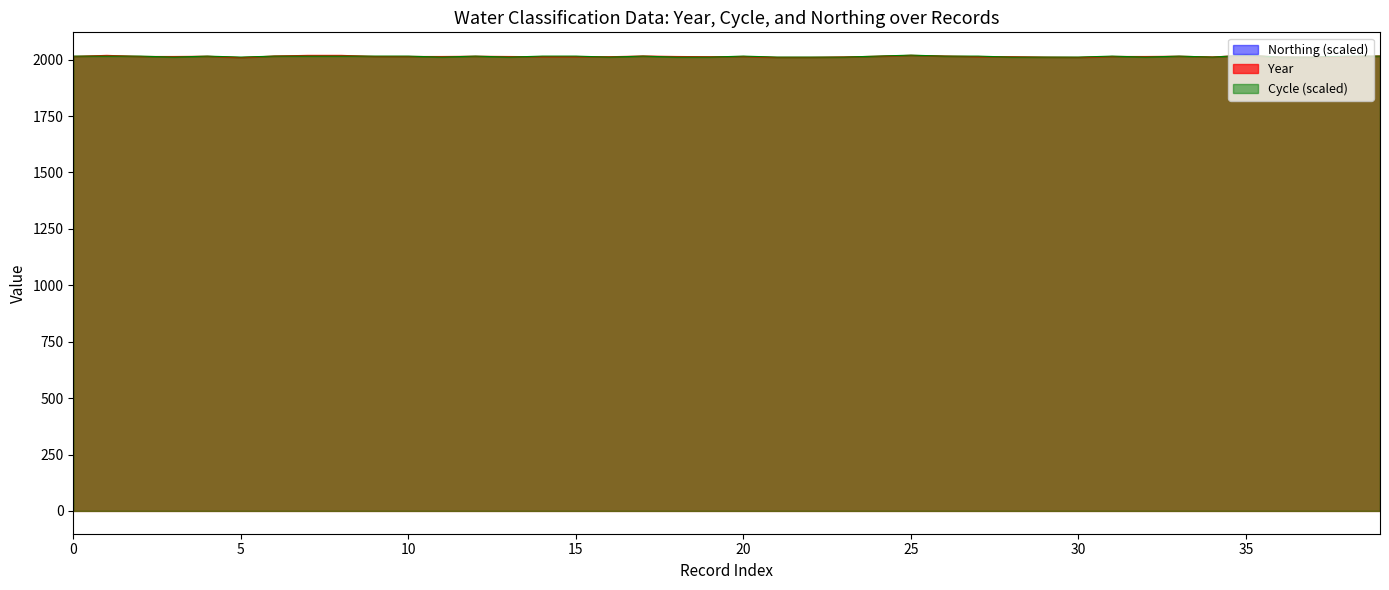

What is the highest value of the Cycle (scaled) series?

2020.0